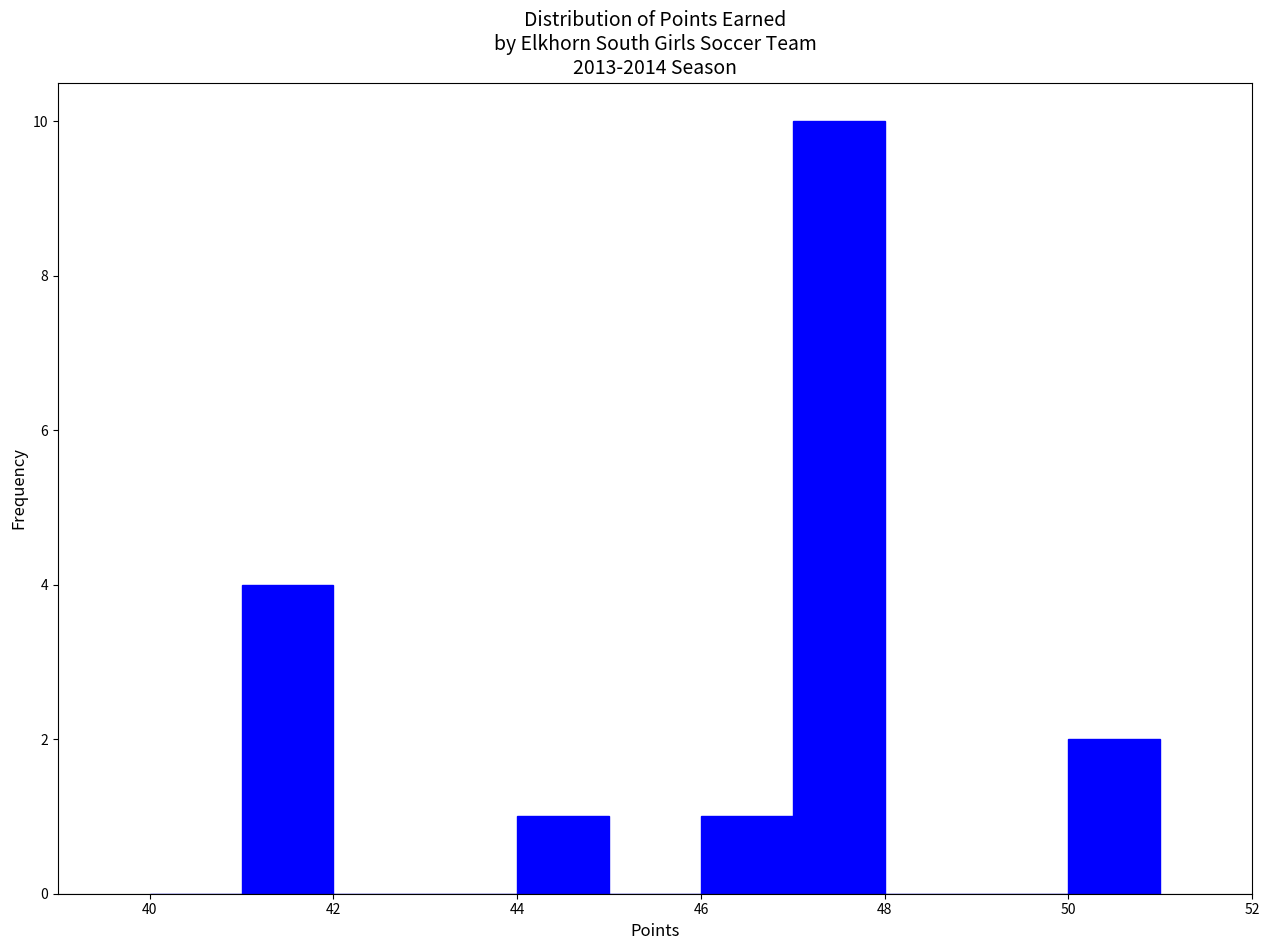

Reading left to right, transcribe this chart: for each bar, give the range it covers on the x-axis and its height. The values are not printed on the chart, so give them approximately, as read against the axis.

40 to 41: 0
41 to 42: 4
42 to 43: 0
43 to 44: 0
44 to 45: 1
45 to 46: 0
46 to 47: 1
47 to 48: 10
48 to 49: 0
49 to 50: 0
50 to 51: 2